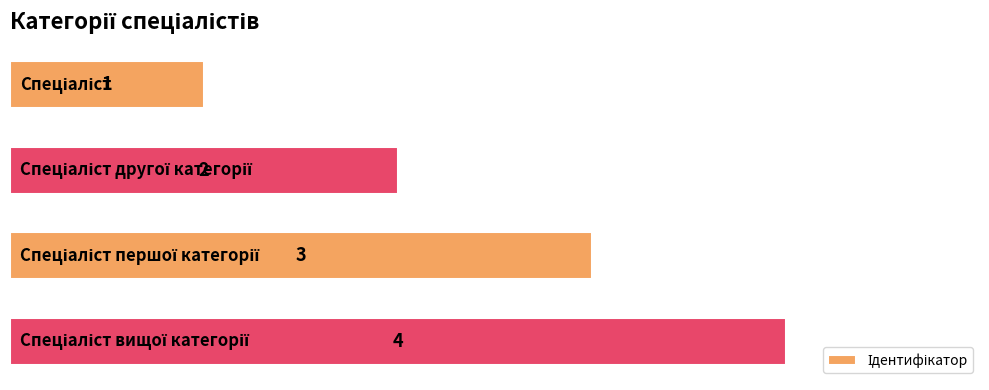

Count the number of data series in this chart.

1